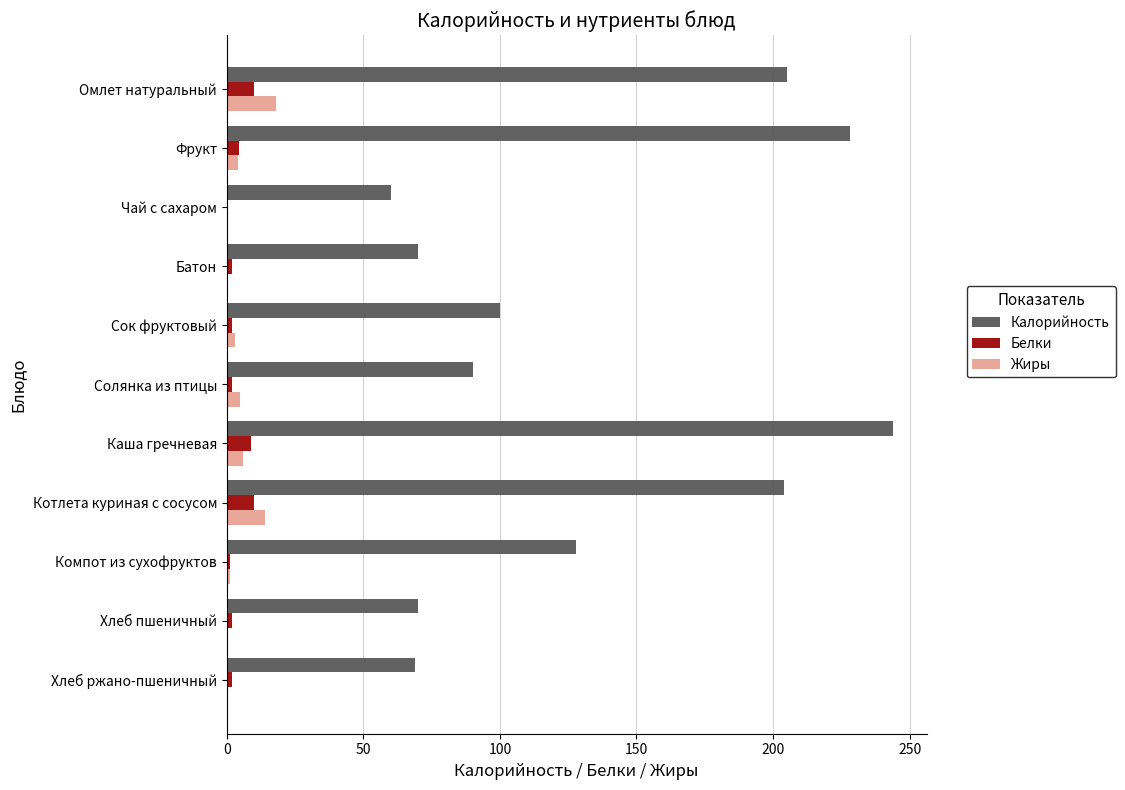

The Калорийность series shows 205.0 at Омлет натуральный. True or false?

True